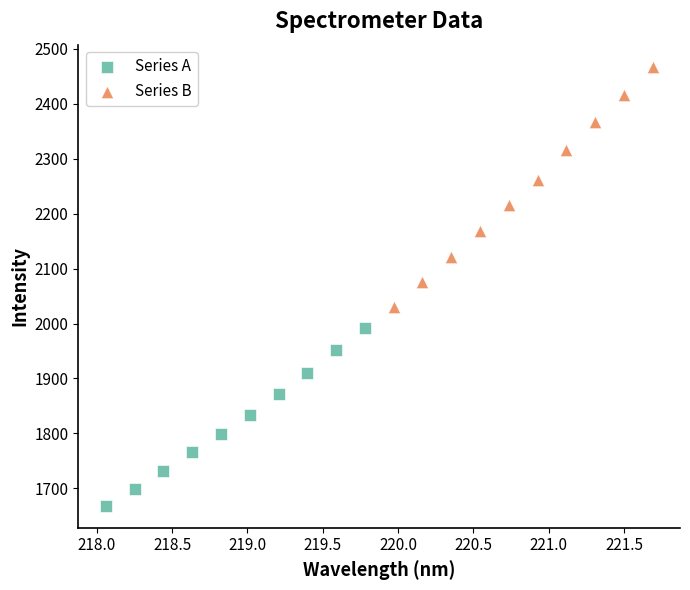

Which series contains the lowest Y value?

Series A